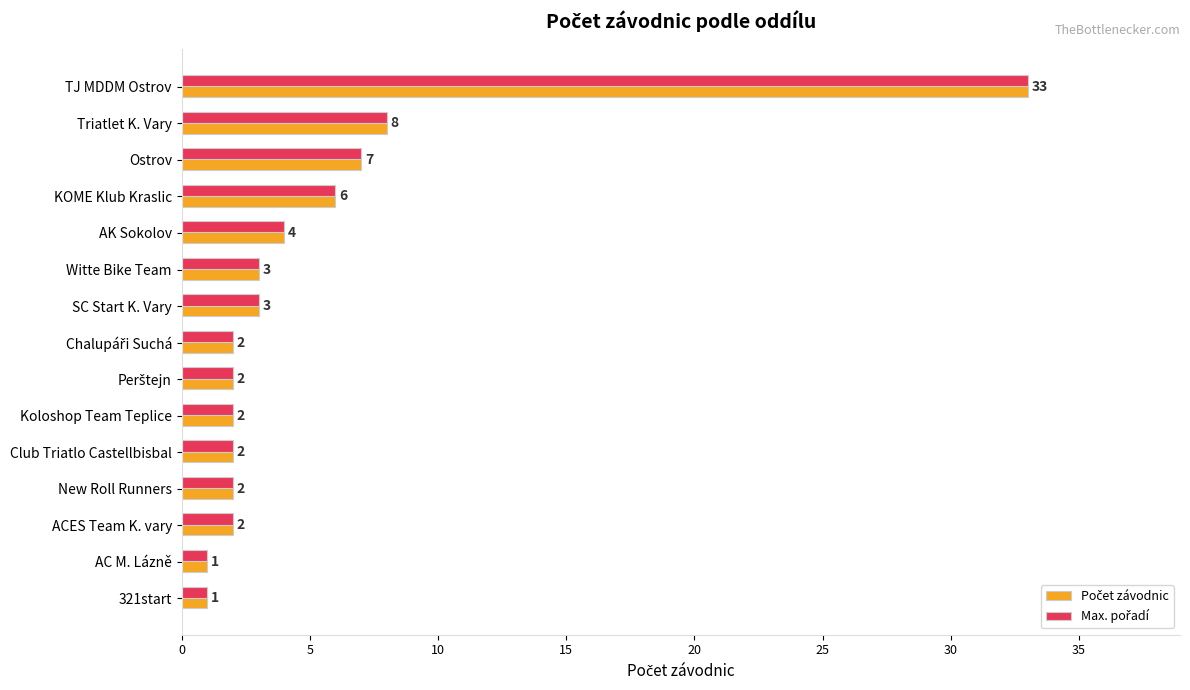

What is the total value across all series at New Roll Runners?

4